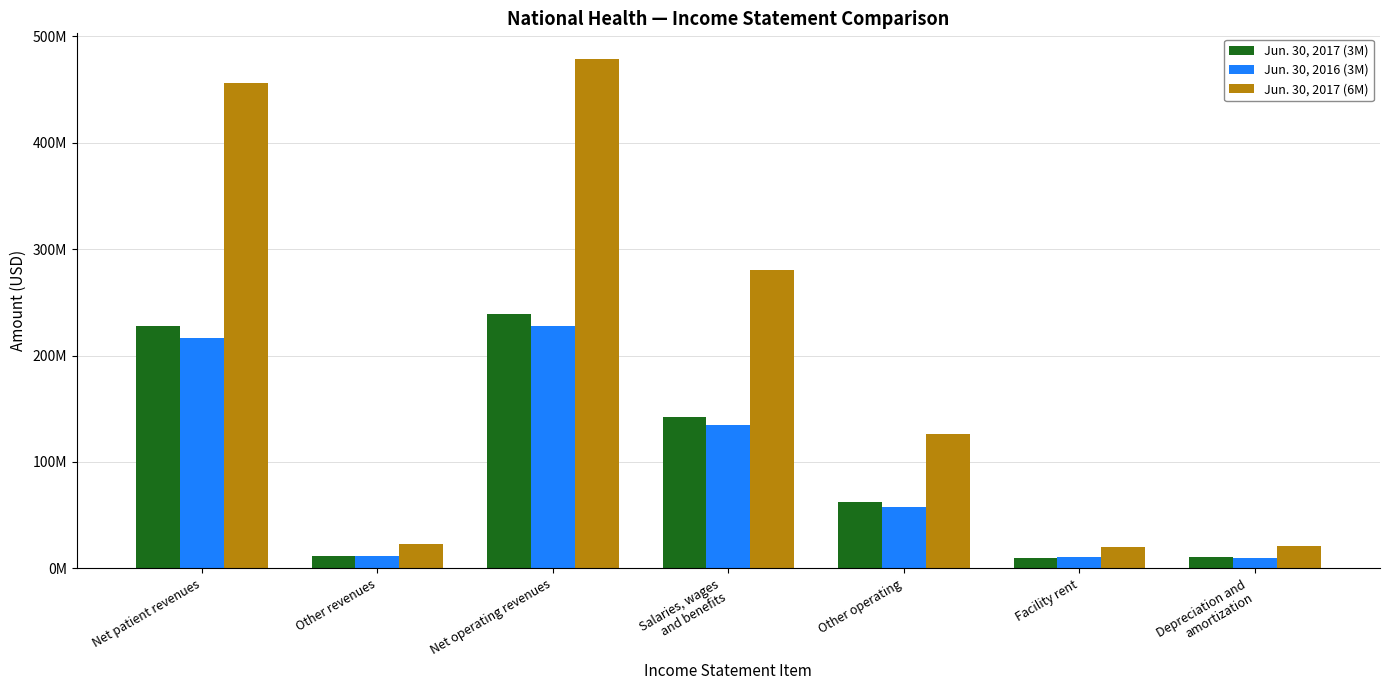

At which category is the sum across all series the highest?

Net operating revenues